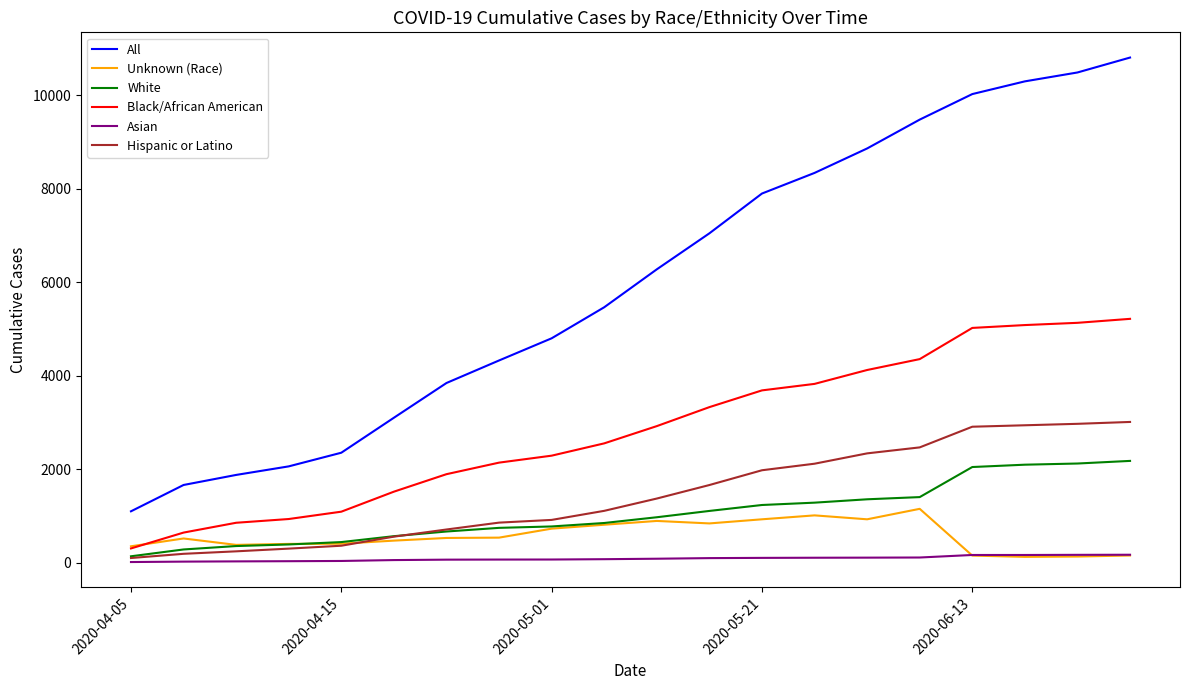

True or false: Hispanic or Latino and Black/African American cross at least once.

False